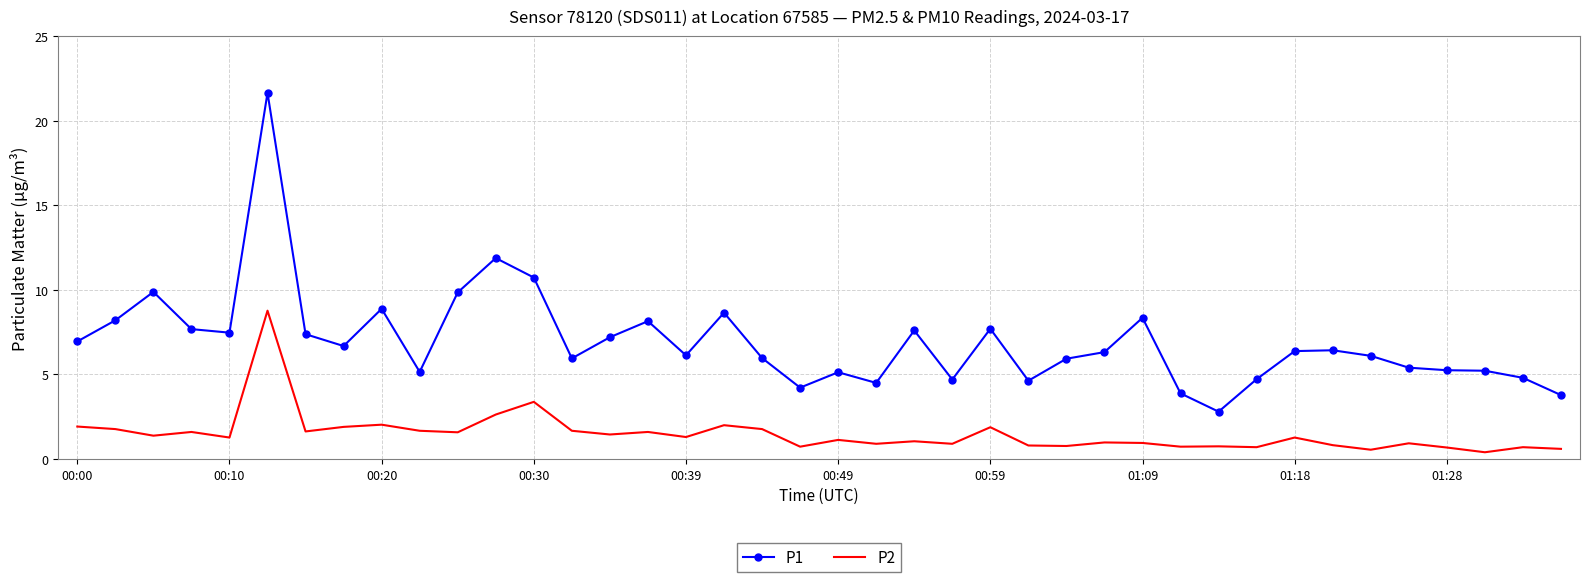

Which series has the widest spread of values?

P1